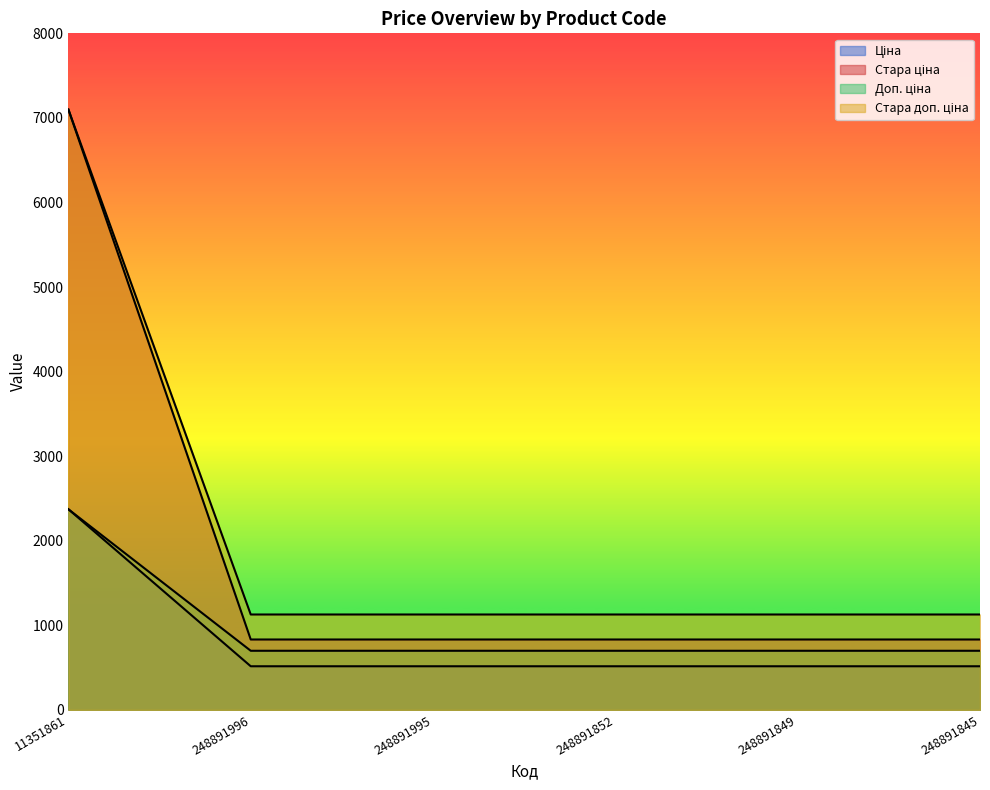

True or false: Ціна has more than 1 interior local peaks.

False